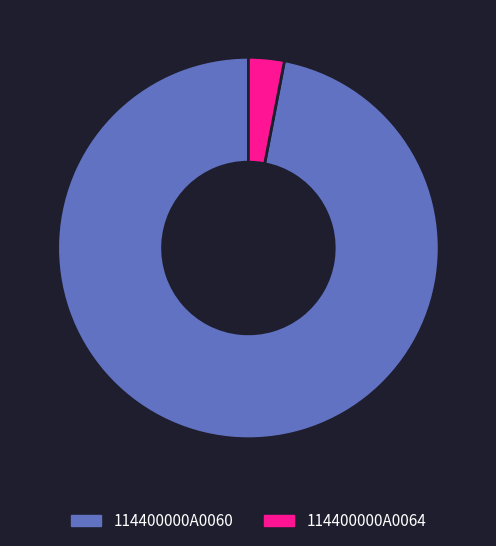

What is the ratio of the value at 114400000A0060 to the value at 114400000A0064?

32.0